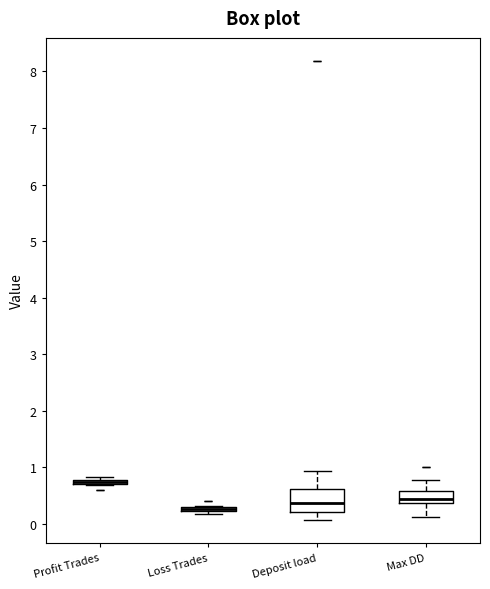

Which box is the tallest, from its lower edge to its upper edge?

Deposit load